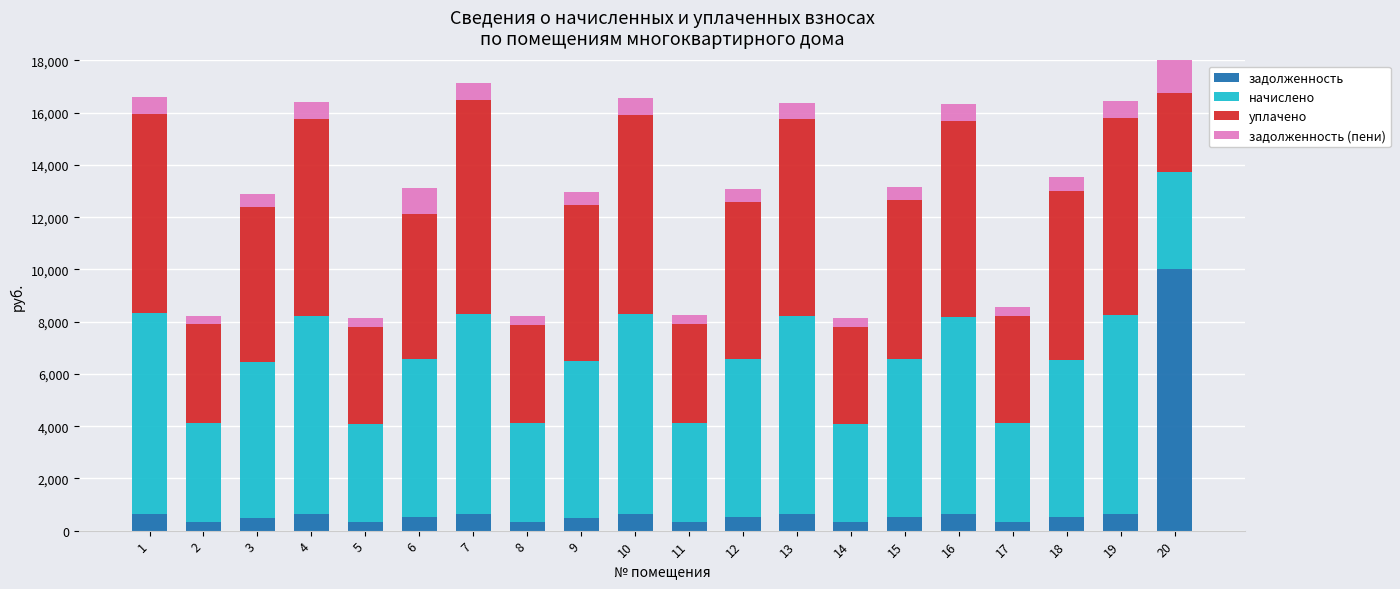

The задолженность series shows 1059.7 at 7. True or false?

False